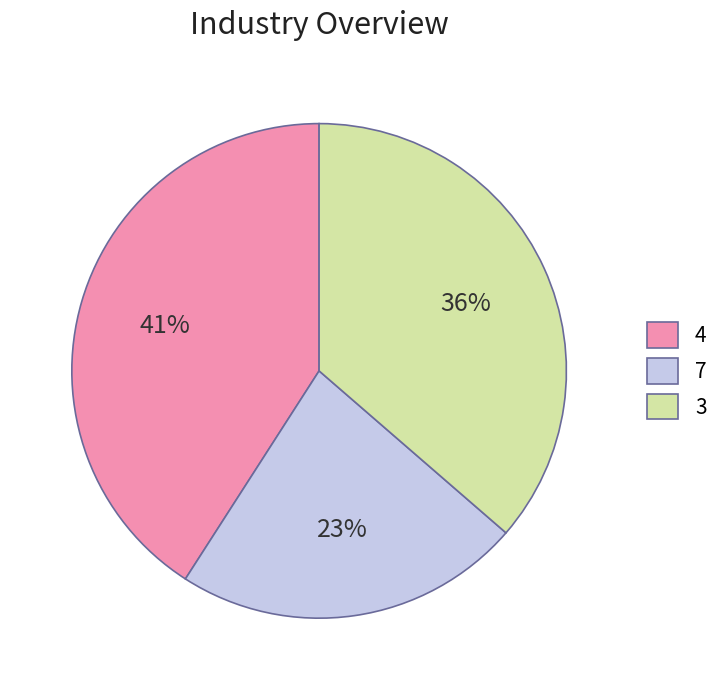

Which category has the biggest portion of the pie?

4